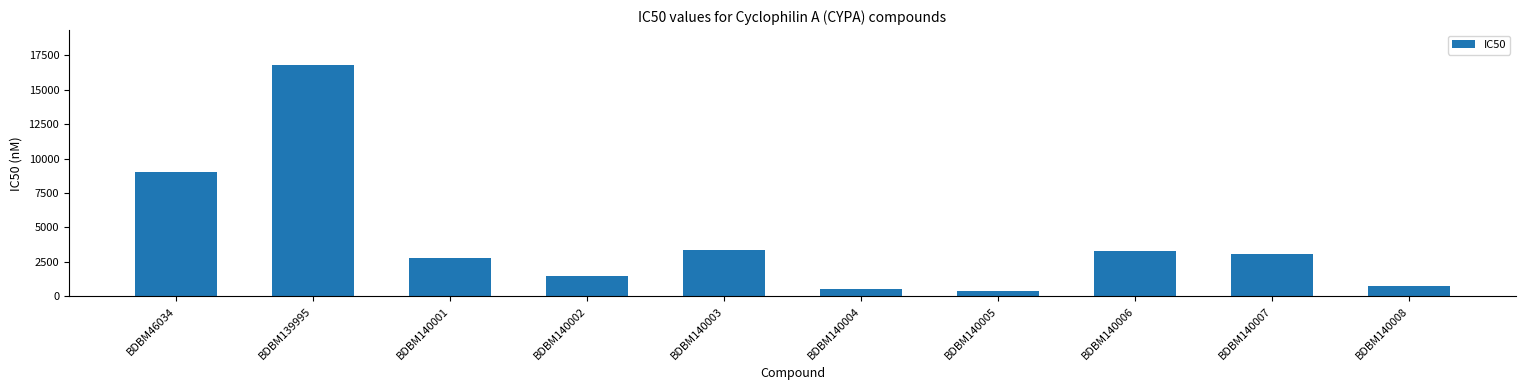

Reading right to left, extract all data points from this chart.

790	3100	3300	370	560	3400	1500	2800	16800	9000